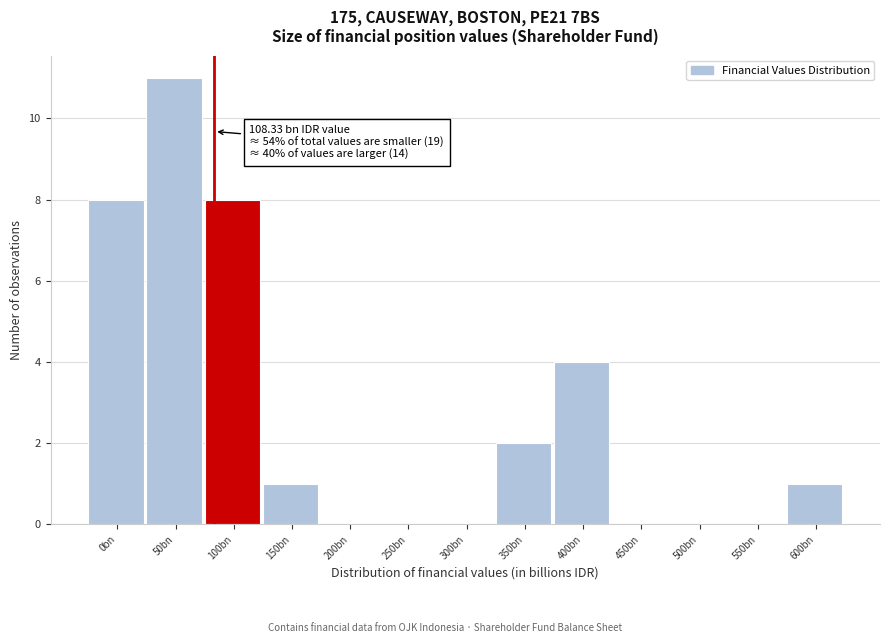

Reading left to right, list all the values displayed in this chart.

0bn=8	50bn=11	100bn=8	150bn=1	200bn=0	250bn=0	300bn=0	350bn=2	400bn=4	450bn=0	500bn=0	550bn=0	600bn=1